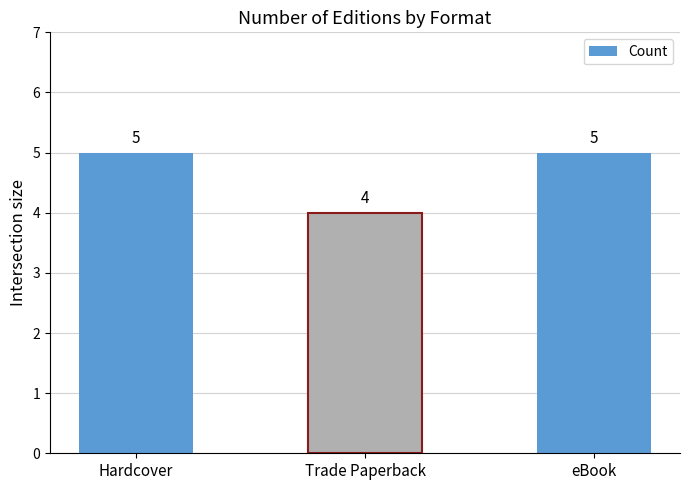

The chart shows a value of 3 at Hardcover. True or false?

False